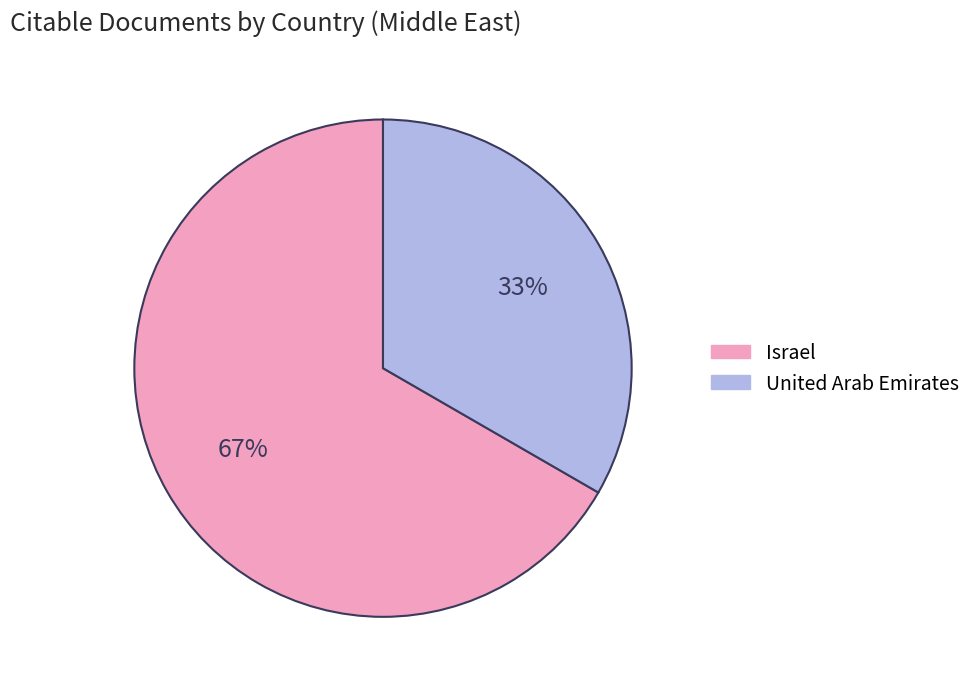

To the nearest percent, what is the average slice percentage?

50%